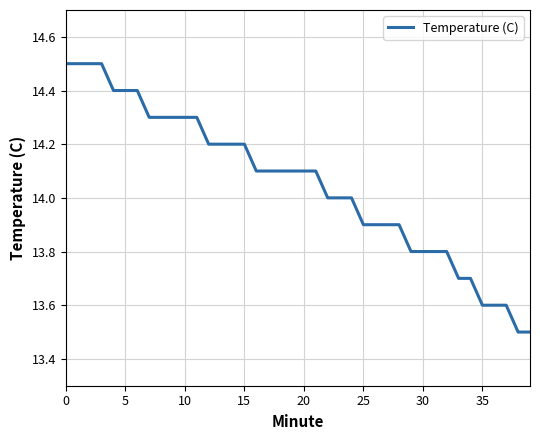

What is the difference between the maximum and minimum values?

1.0